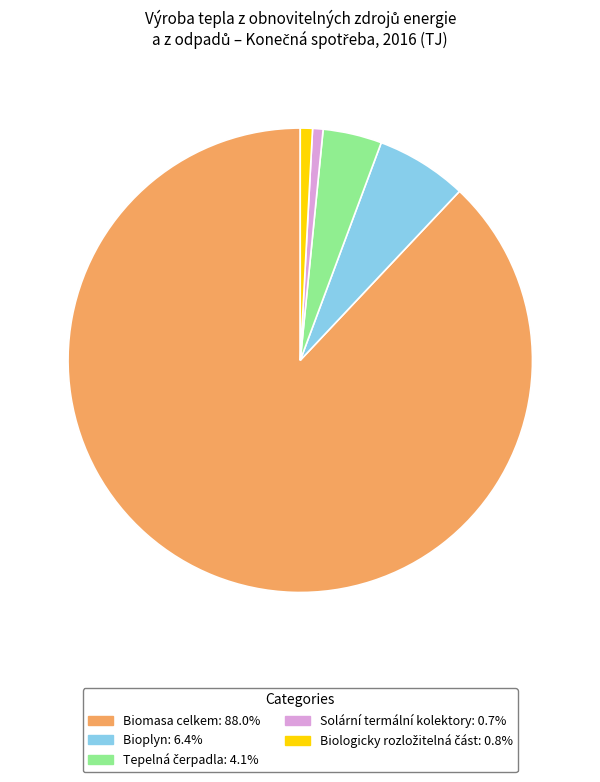

Is there a majority slice in this chart?

Yes